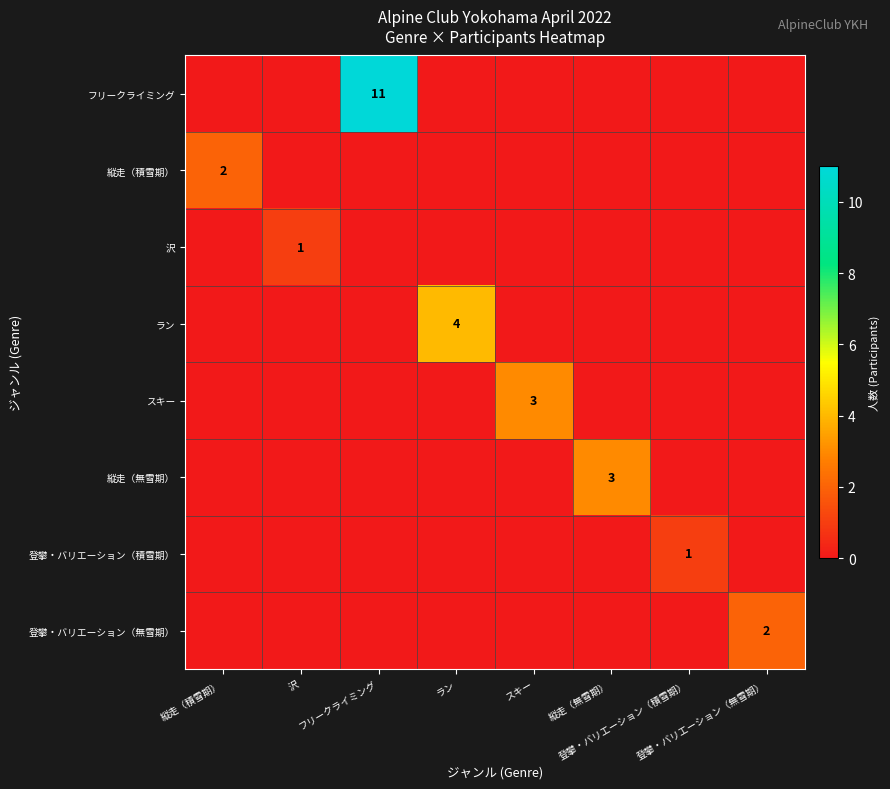

The value of 縦走（積雪期） at 縦走（積雪期） is 2. True or false?

True